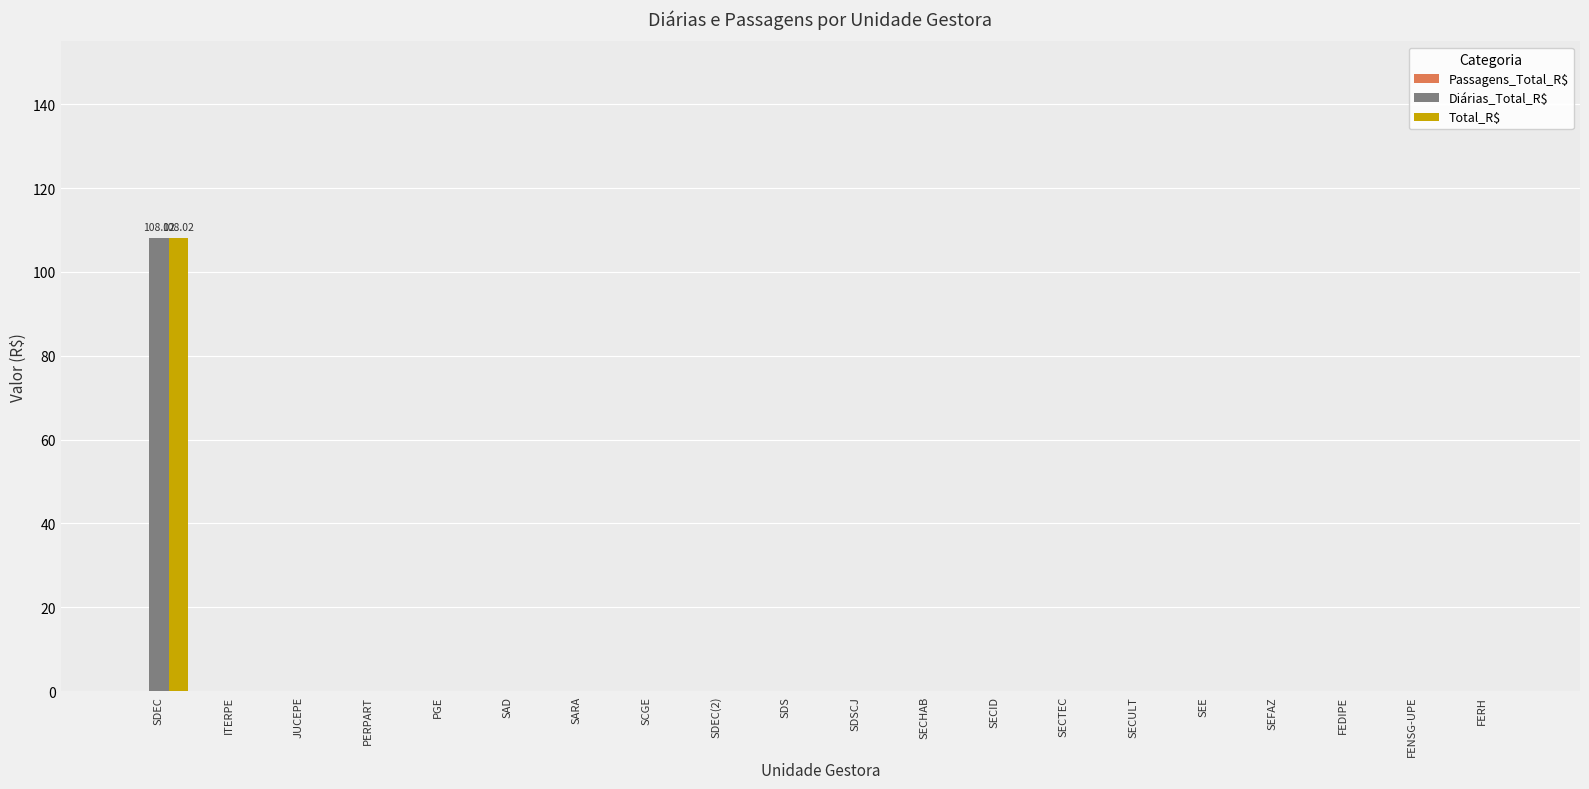

Is it true that Diárias_Total_R$ equals 0.0 at SECULT?

True